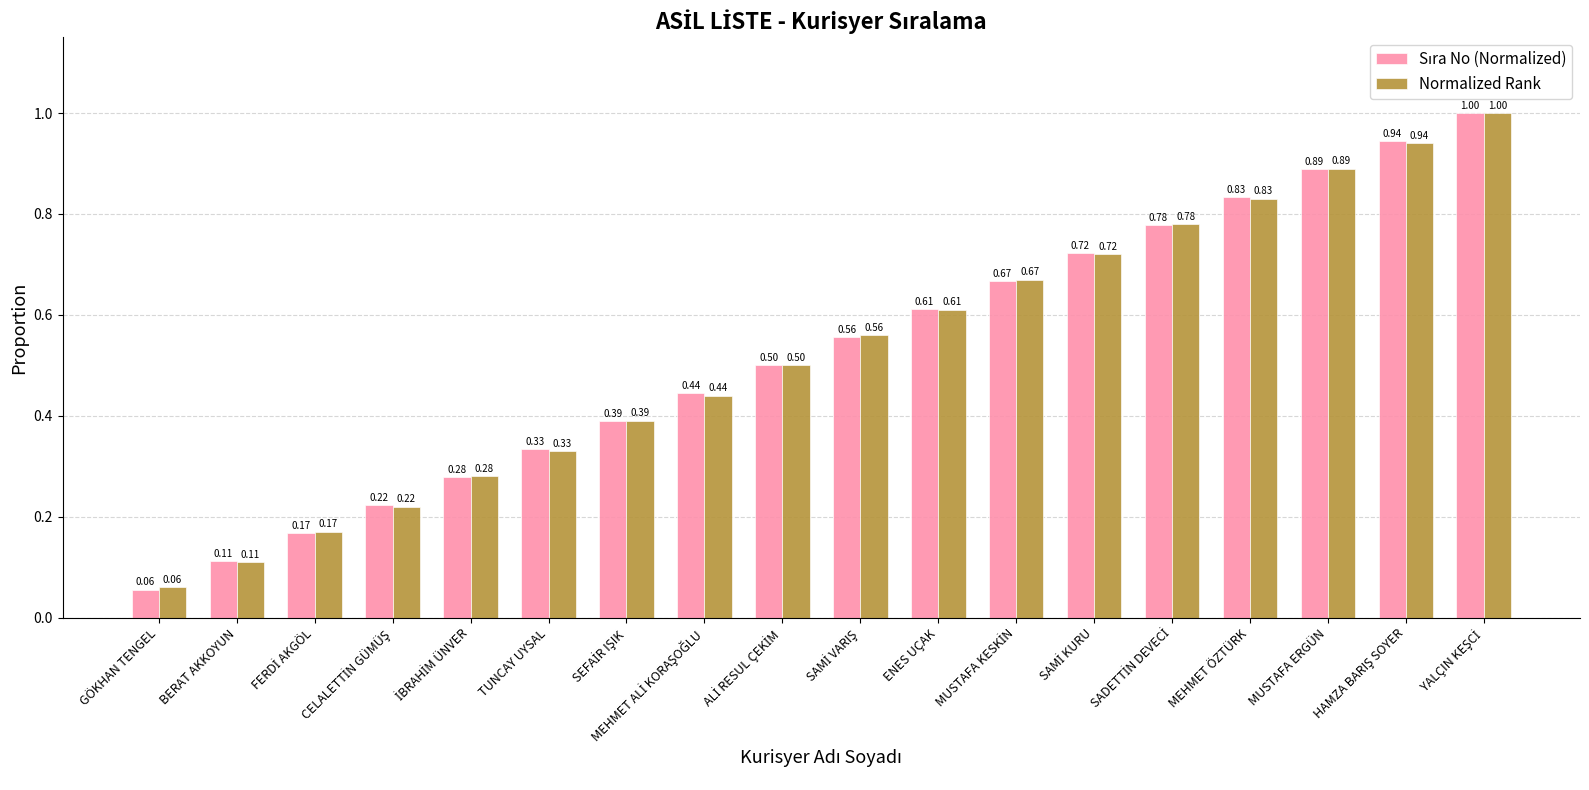

What is the average value of the Normalized Rank series?

0.5